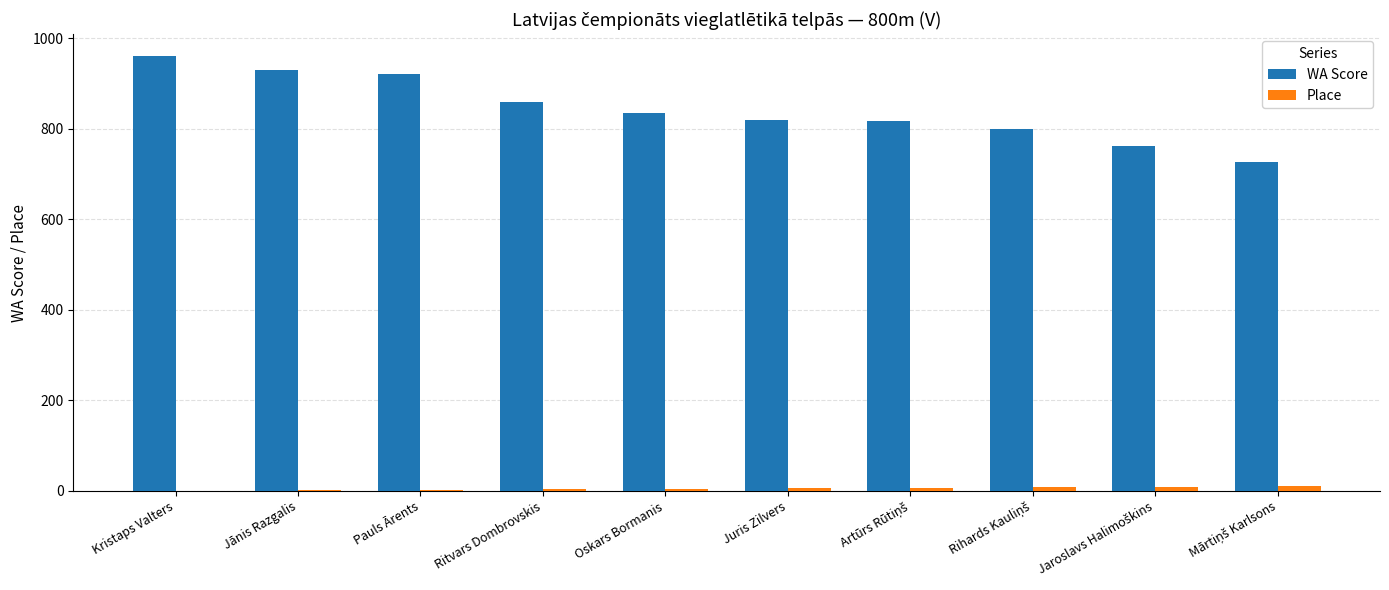

The WA Score series shows 1162 at Juris Zilvers. True or false?

False